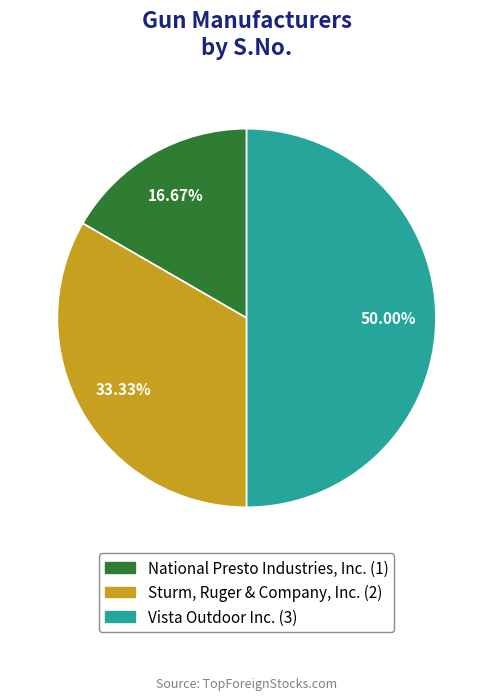

To the nearest percent, what portion does Vista Outdoor Inc. represent?

50%